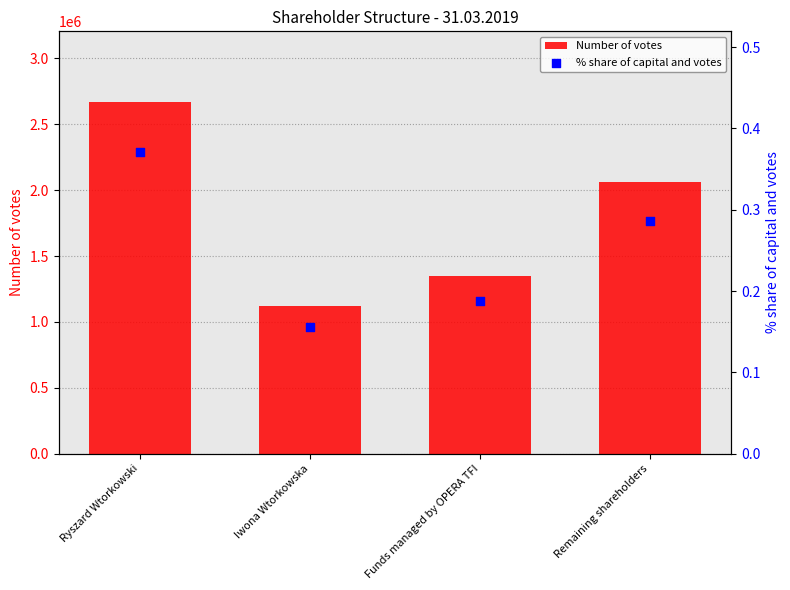

At which category is the sum across all series the highest?

Ryszard Wtorkowski